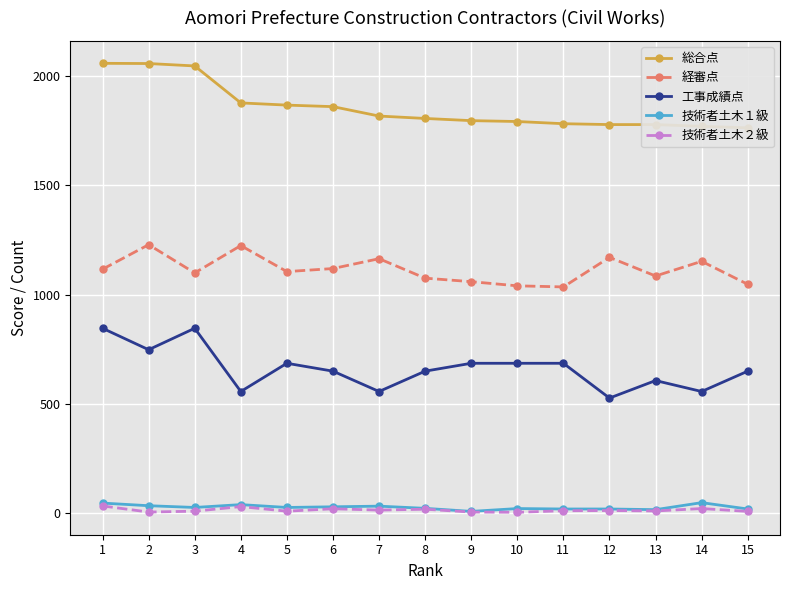

At how many categories does at least one series exceed 1657?

15